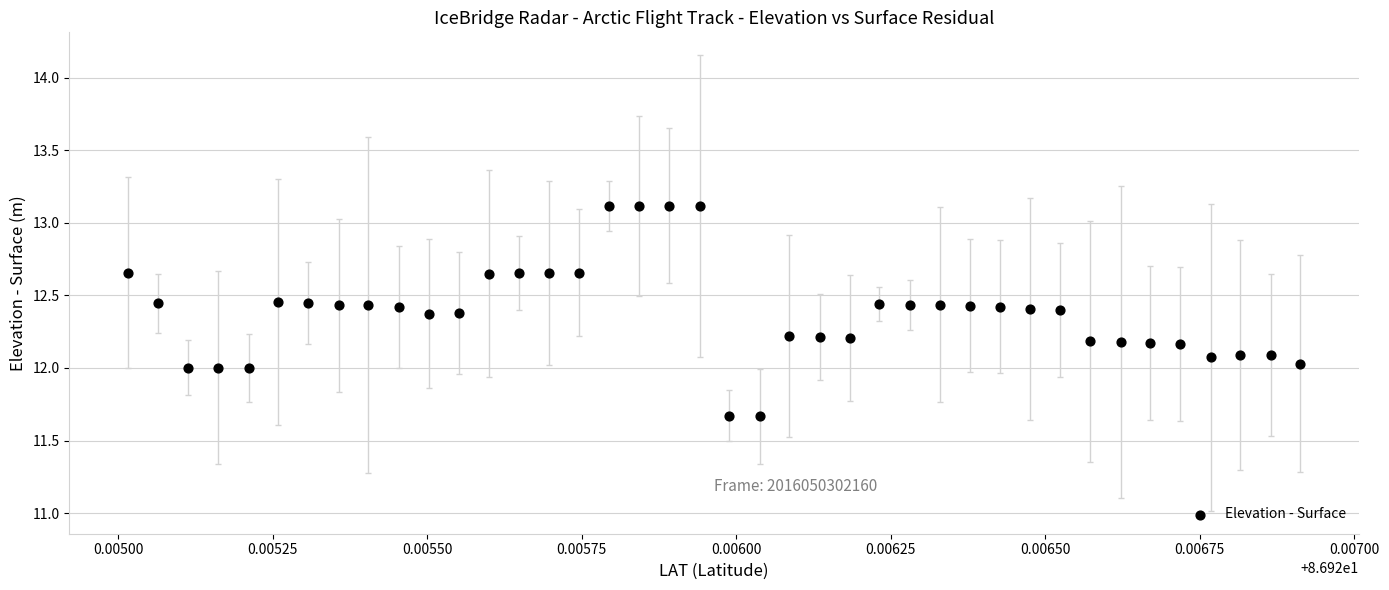

What is the range of Y values (max minus min)?

1.5